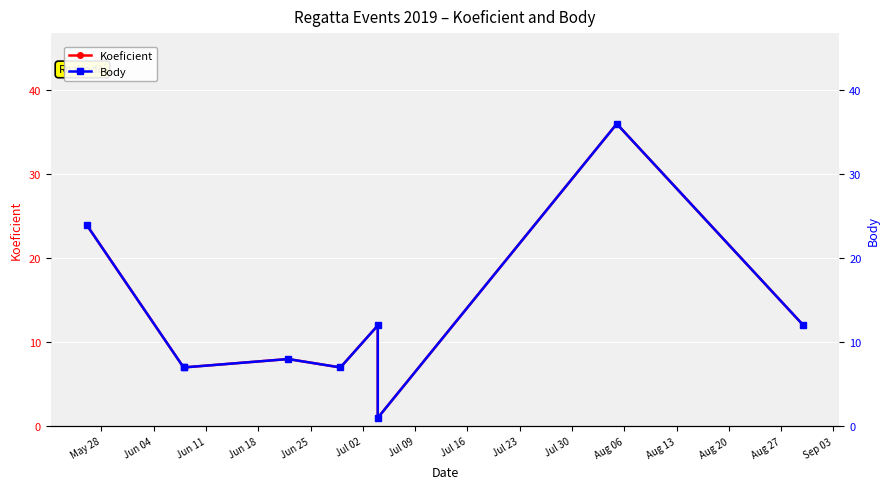

Is the value of Koeficient at Jul 23 greater than the value of Body at Jun 04?

Yes